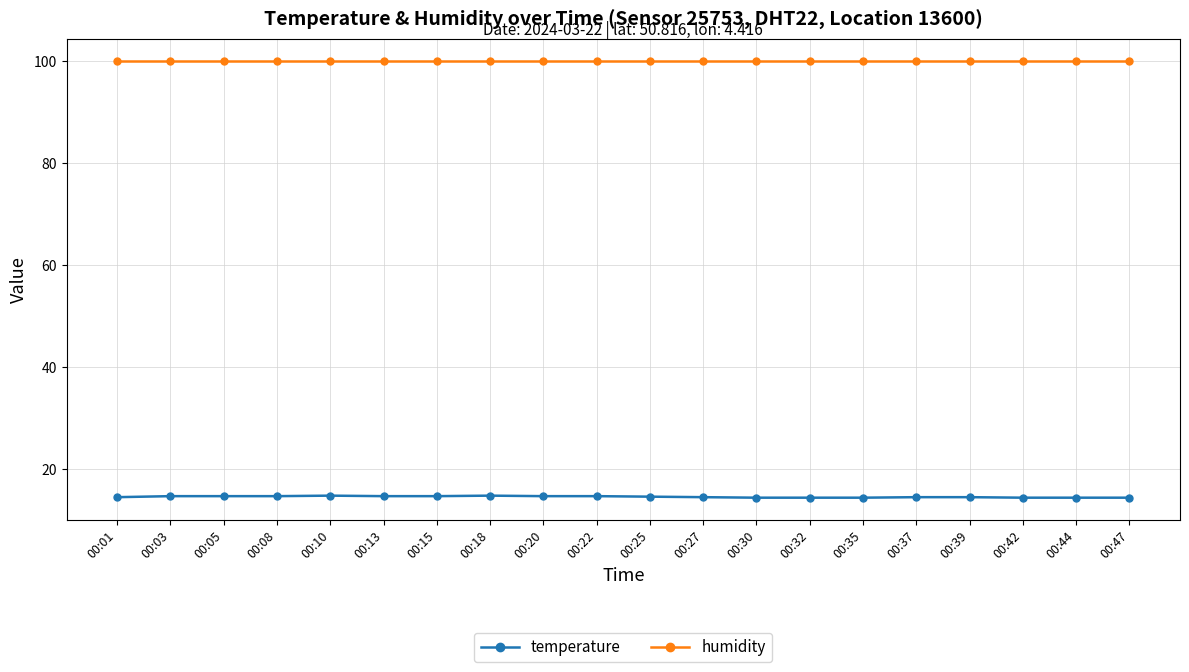

The humidity series shows 99.9 at 00:10. True or false?

True